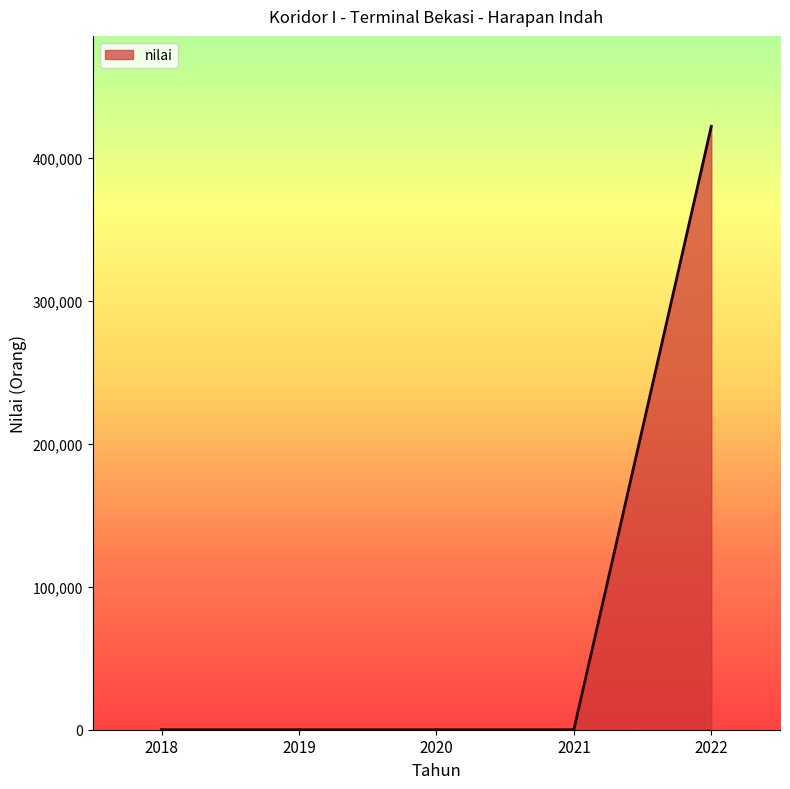

True or false: there are more than 1 points higher than both neighbors.

False